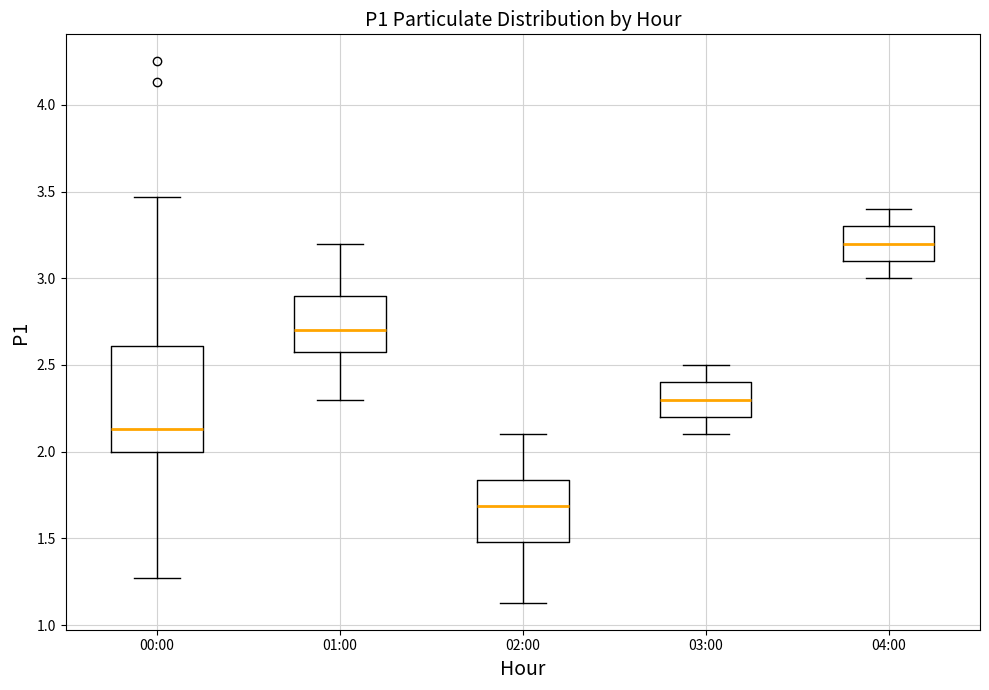

Reading left to right, read every box against the y-axis: the position of its median line, the range the box covers, and the ends of its whiskers. The values are not printed on the chart, so give them approximately, as read against the axis.

00:00: median 2.15, box 2.00 to 2.60, whiskers 1.25 to 3.45
01:00: median 2.70, box 2.60 to 2.90, whiskers 2.30 to 3.20
02:00: median 1.70, box 1.50 to 1.85, whiskers 1.15 to 2.10
03:00: median 2.30, box 2.20 to 2.40, whiskers 2.10 to 2.50
04:00: median 3.20, box 3.10 to 3.30, whiskers 3.00 to 3.40